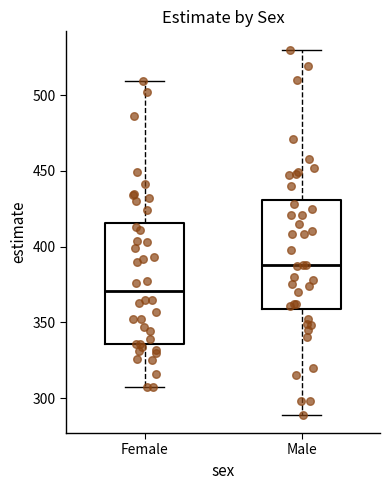

Reading left to right, read every box against the y-axis: the position of its median line, the range the box covers, and the ends of its whiskers. The values are not printed on the chart, so give them approximately, as read against the axis.

Female: median 370, box 335 to 415, whiskers 305 to 510
Male: median 390, box 360 to 430, whiskers 290 to 530